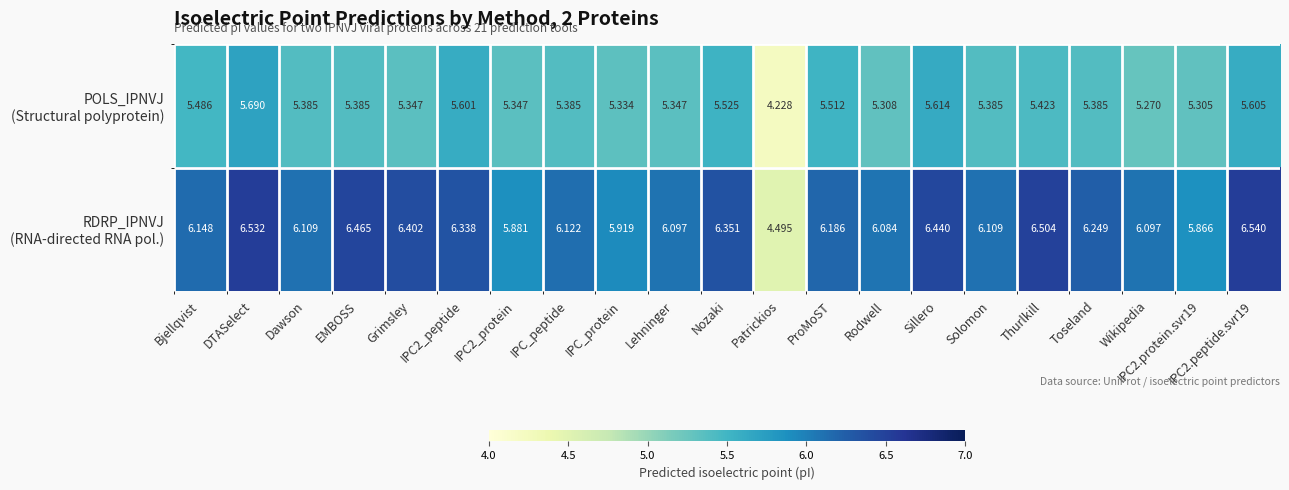

Which label corresponds to the smallest value in the chart?

Patrickios